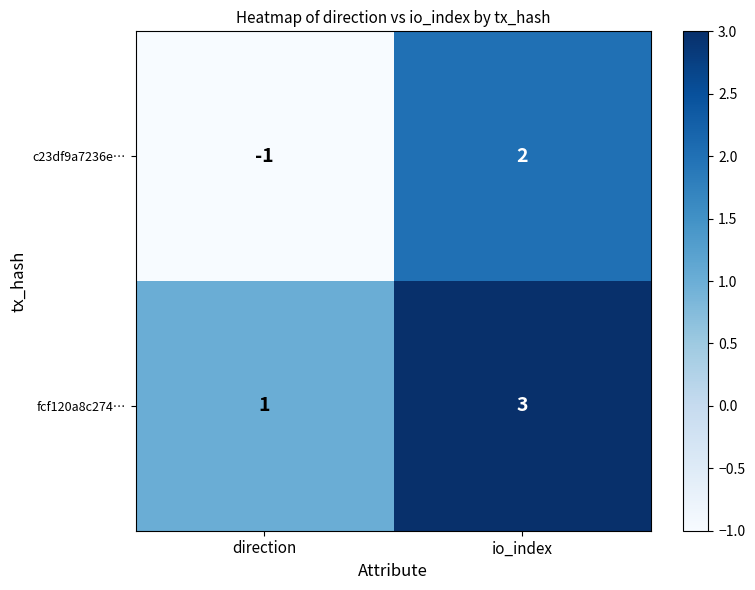

What is the sum of all fcf120a8c274… values?

4